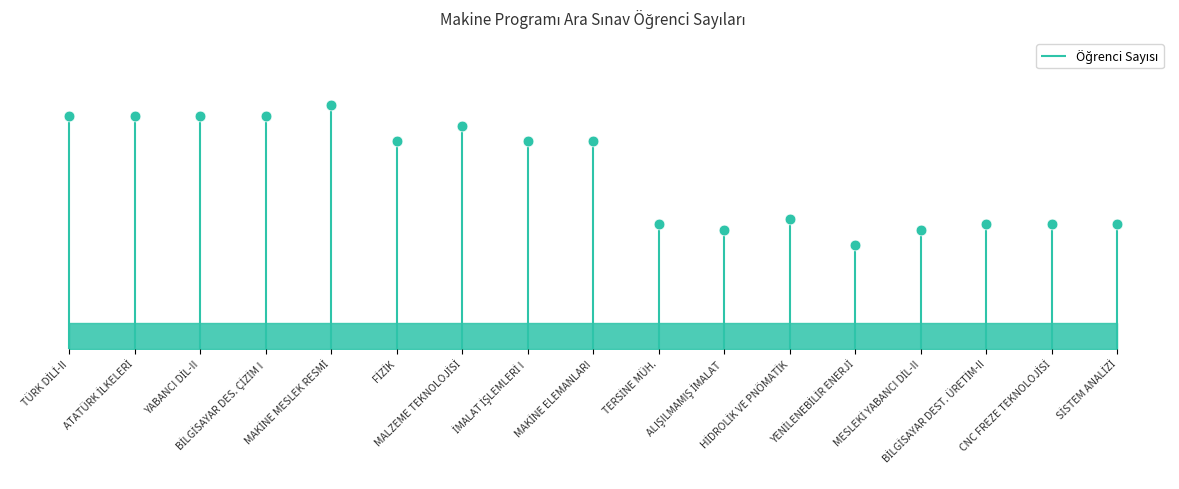

Between FİZİK and YABANCI DİL-II, which is larger?

YABANCI DİL-II